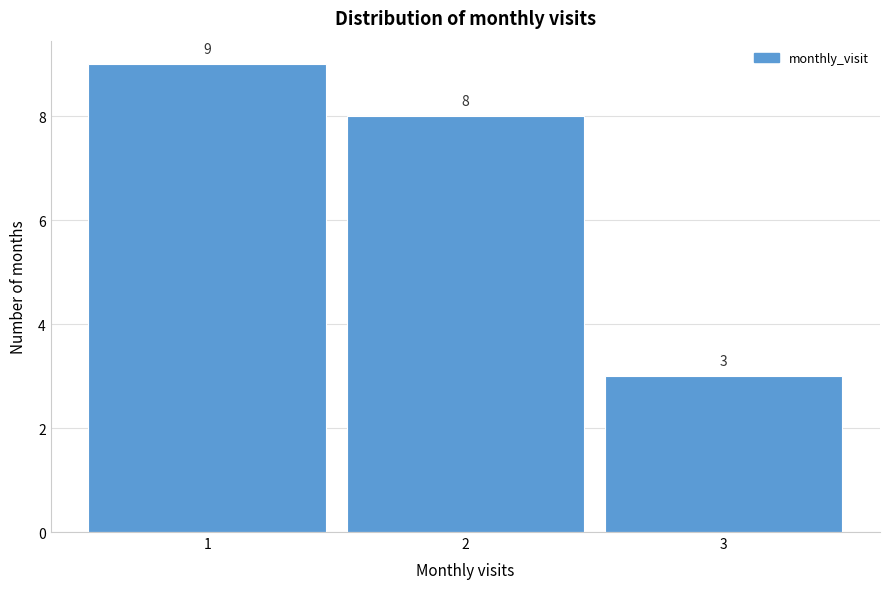

Reading left to right, list every bar in this chart as the range it spans on the x-axis followed by its height.

0.5 to 1.5: 9
1.5 to 2.5: 8
2.5 to 3.5: 3